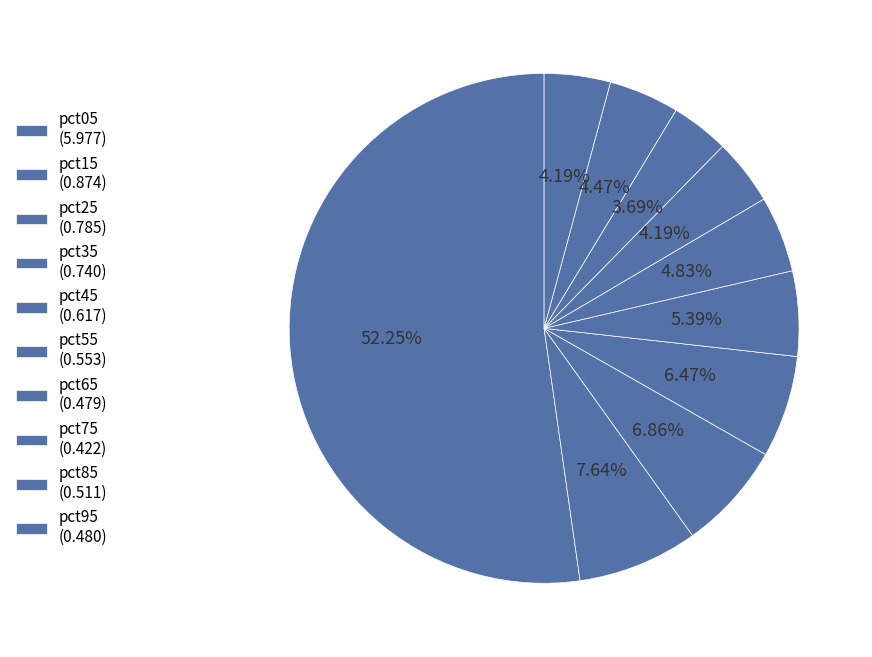

How much of the chart is everything except pct05?

47.7%